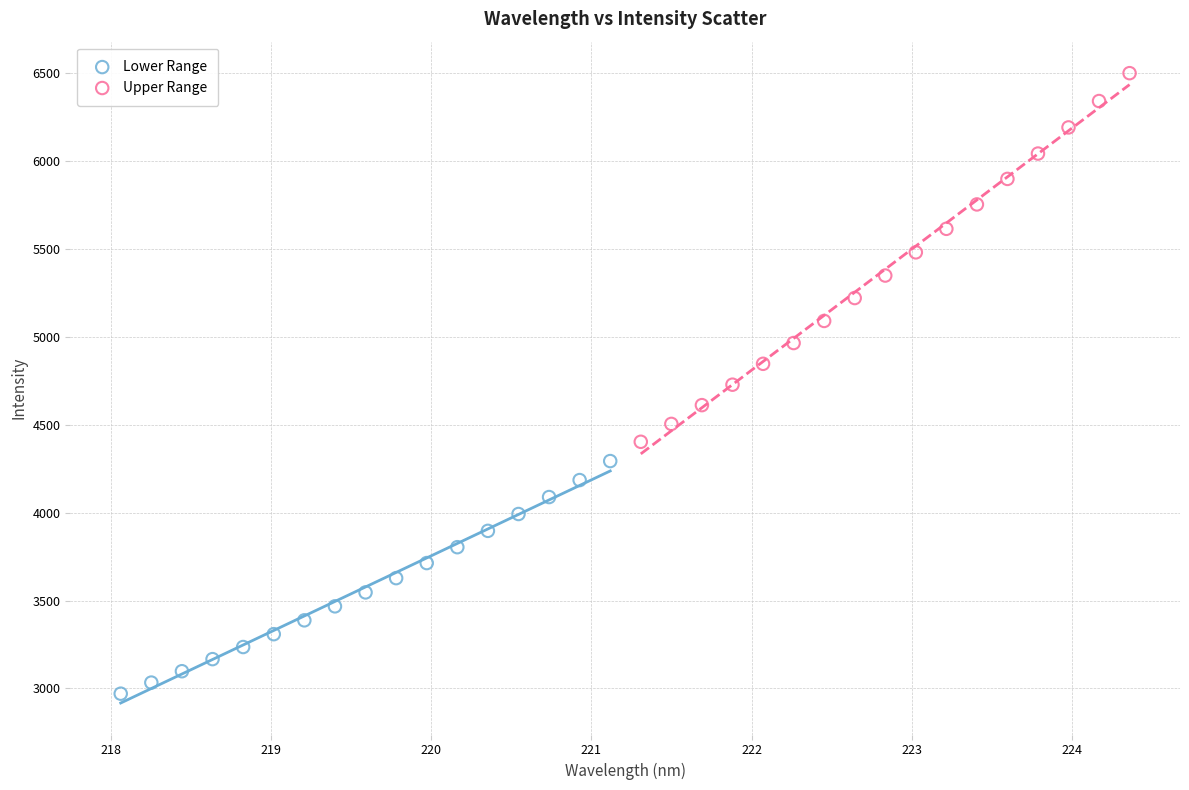

Which series reaches the maximum Y coordinate?

Upper Range